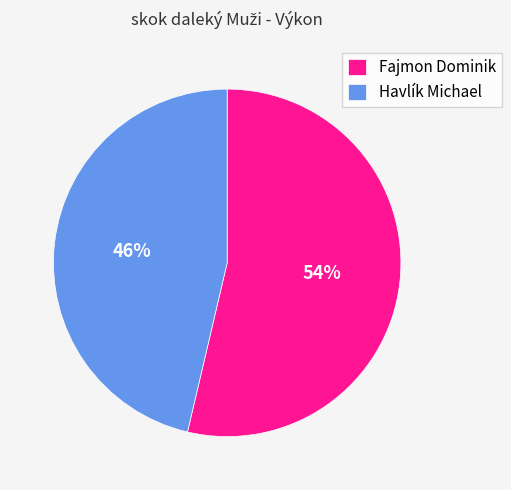

To the nearest percent, what percentage of the pie is Havlík Michael?

46%